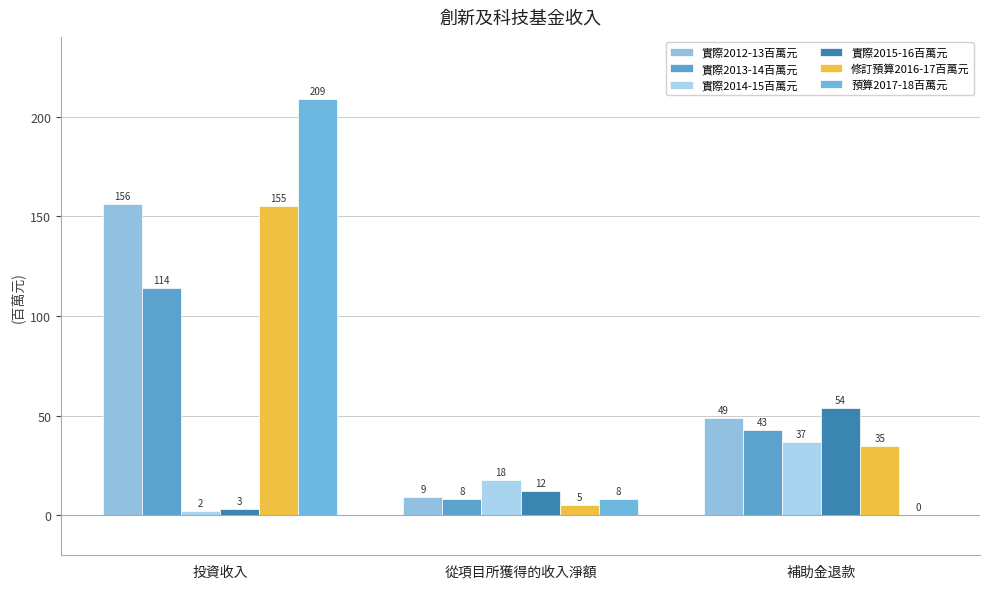

What is the maximum value shown in the chart?

209